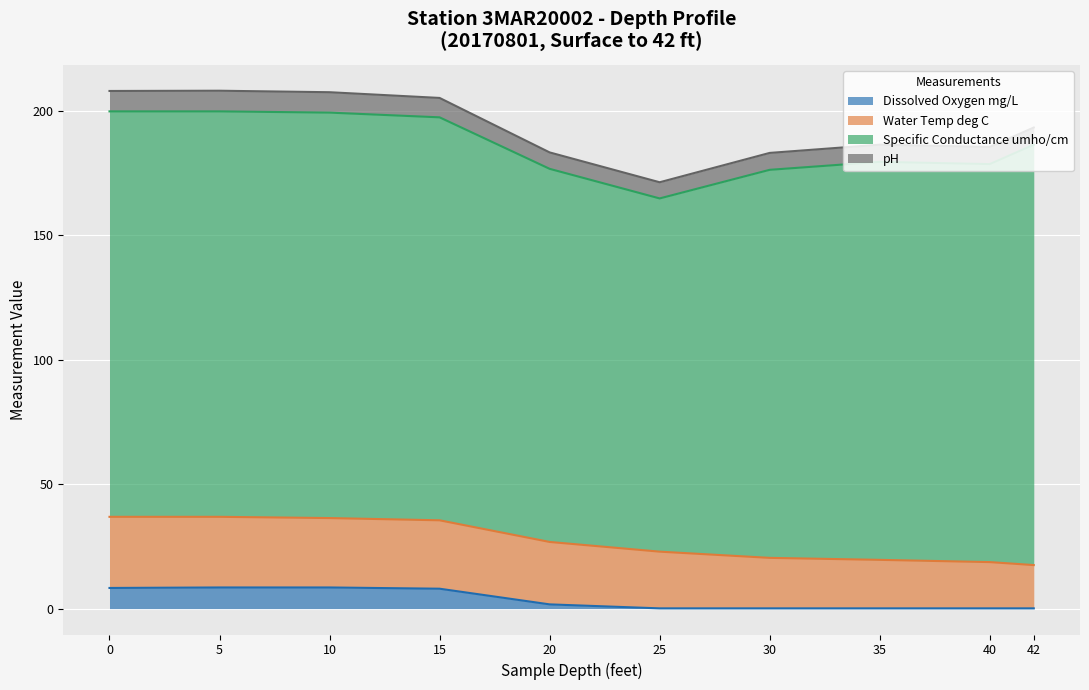

How many series are shown in this chart?

4